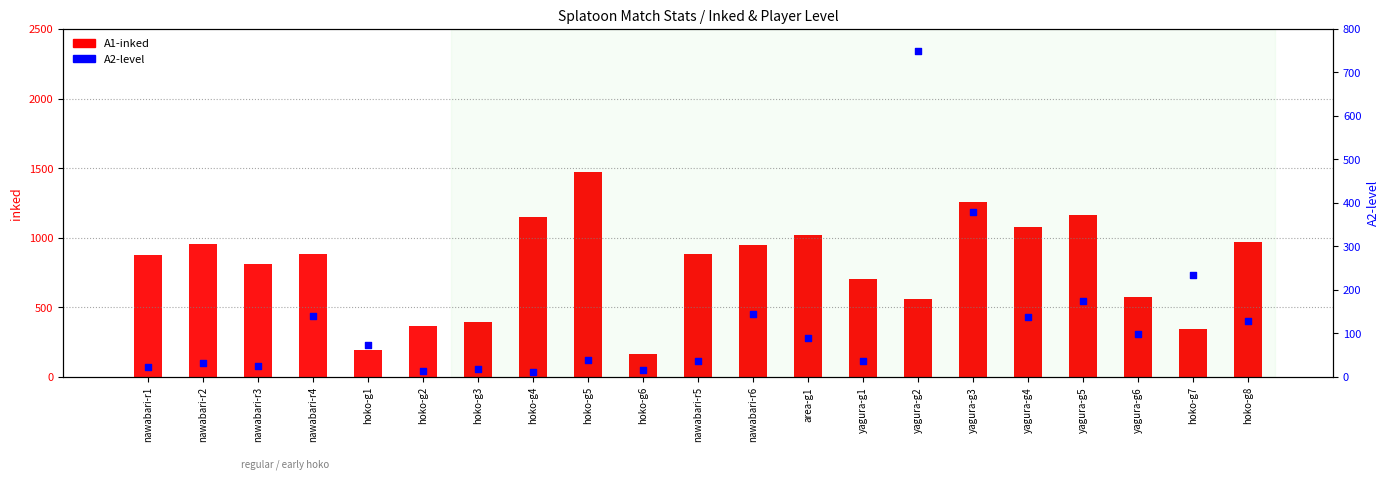

At how many categories does at least one series exceed 1209?

2